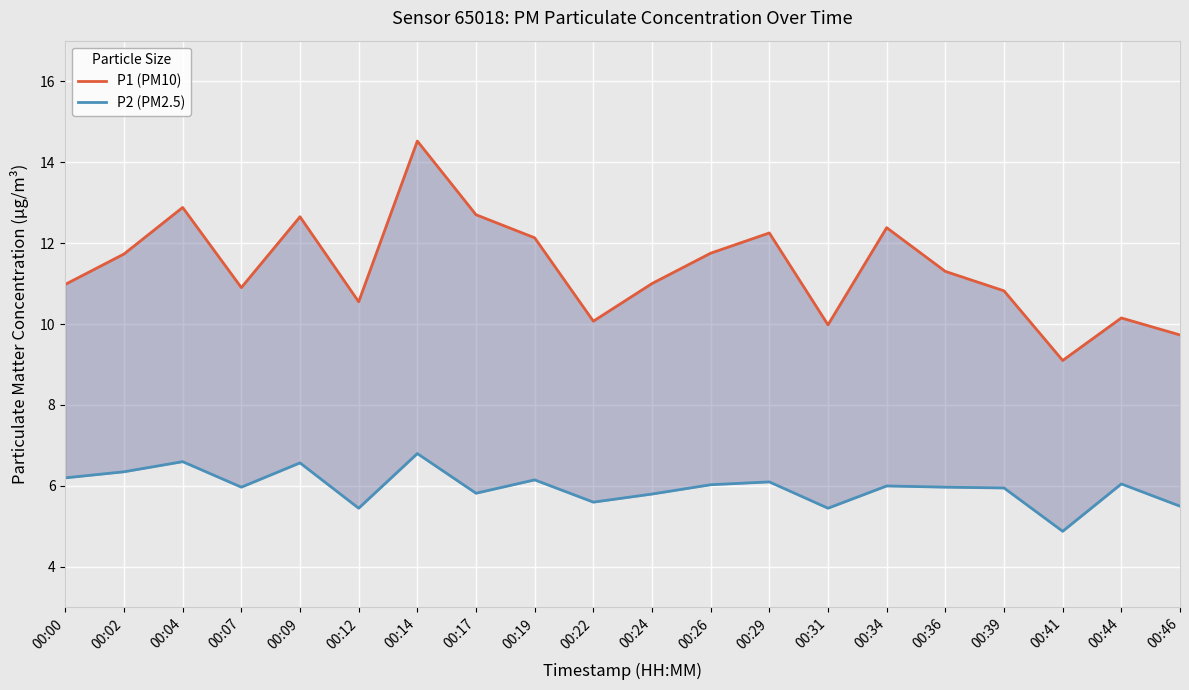

Which series has the largest total across all categories?

P1 (PM10)